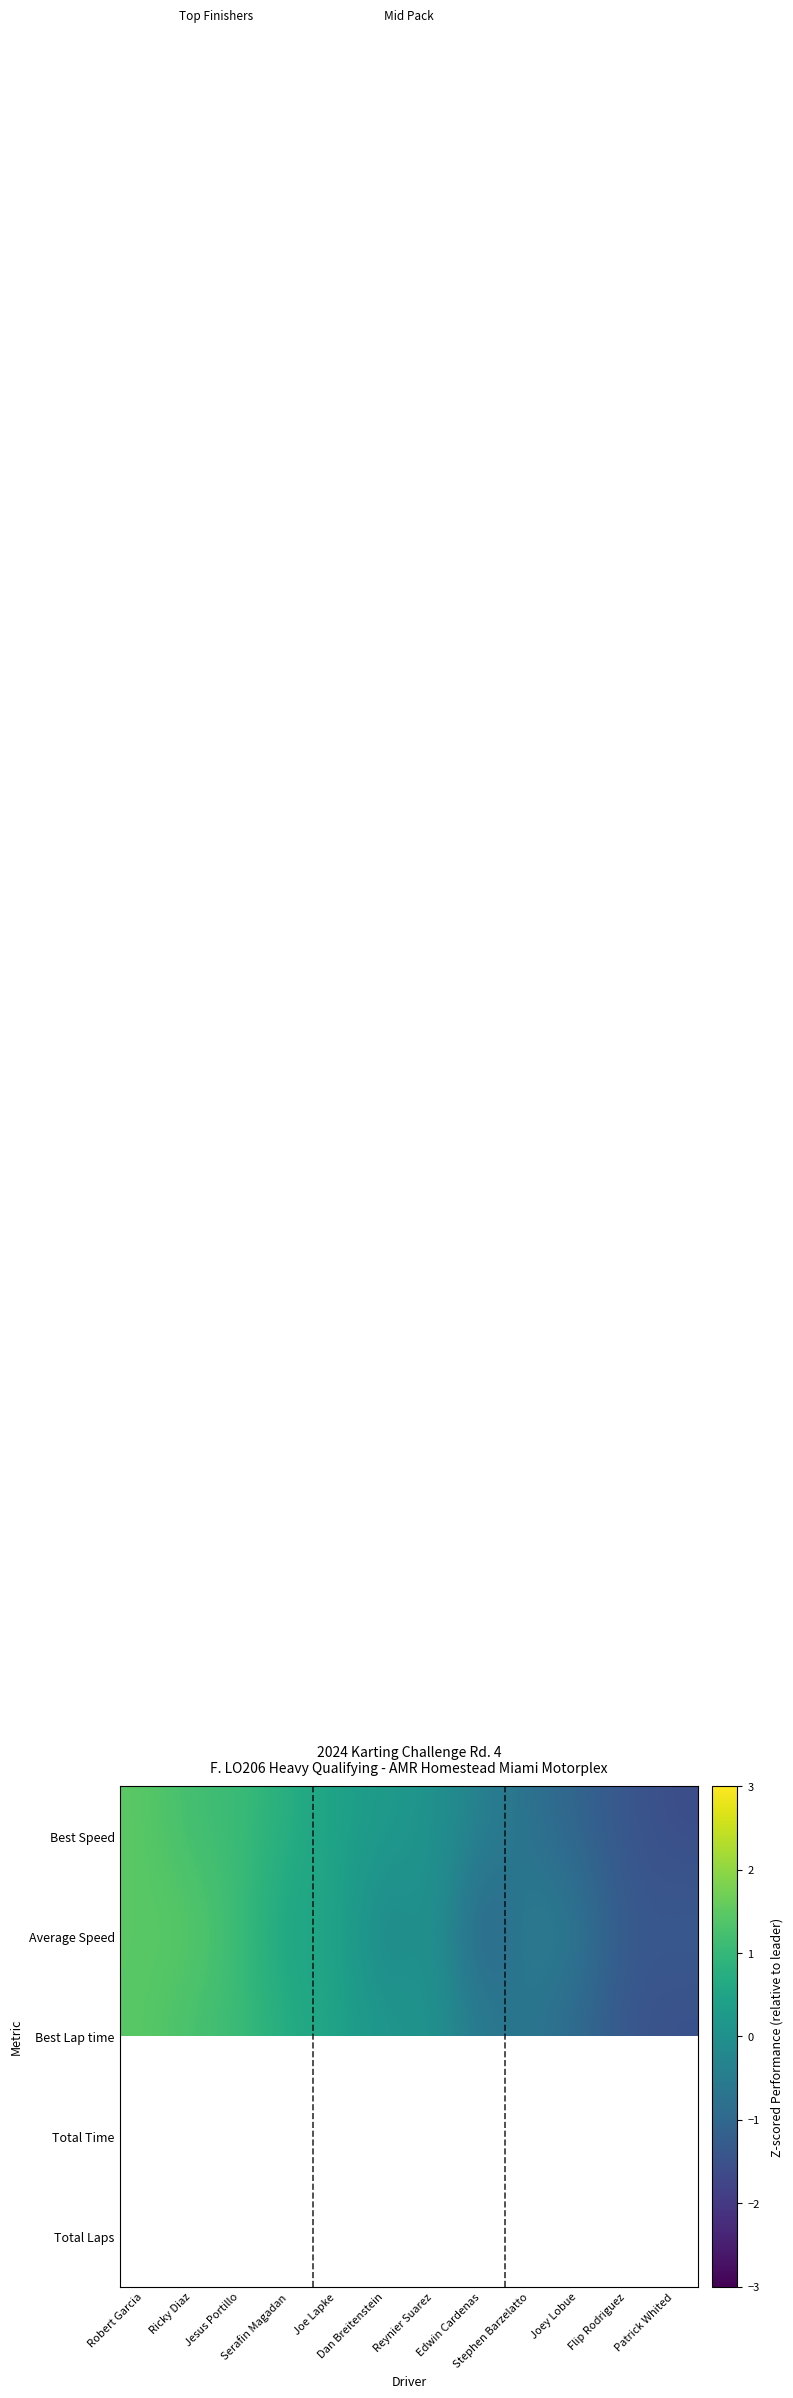

At how many categories does at least one series exceed -1?

10